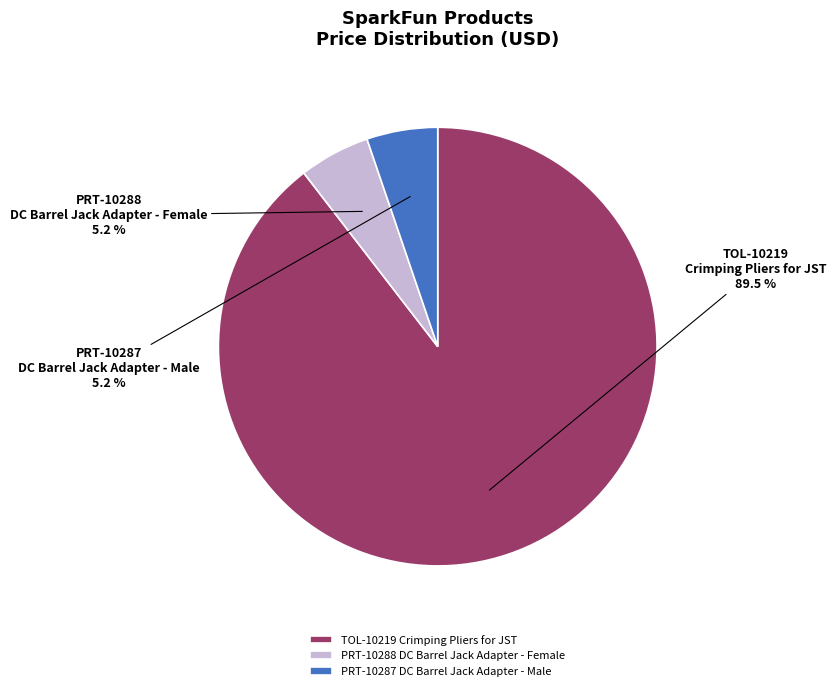

Is the sum of TOL-10219 Crimping Pliers for JST and PRT-10288 DC Barrel Jack Adapter - Female greater than half?

Yes